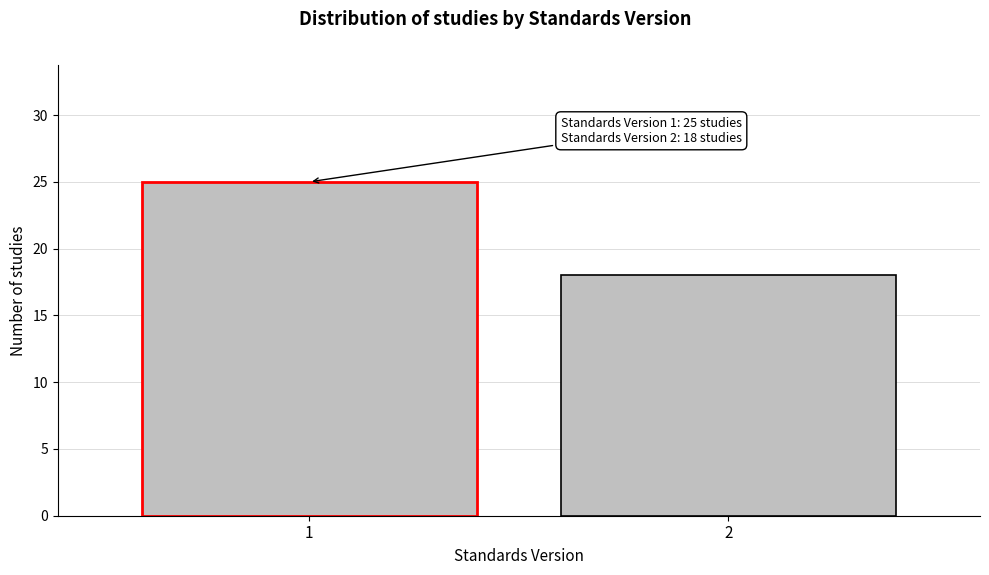

Reading right to left, transcribe all the data shown in this chart.

18	25